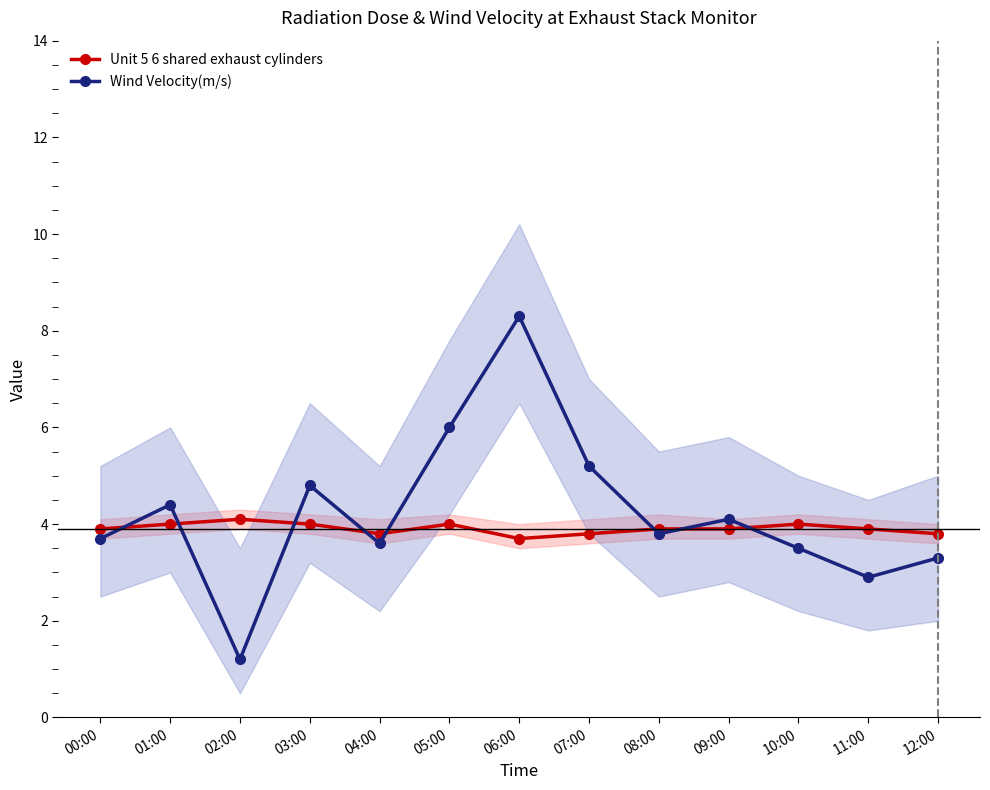

How many times do Unit 5 6 shared exhaust cylinders and Wind Velocity(m/s) cross each other?

8